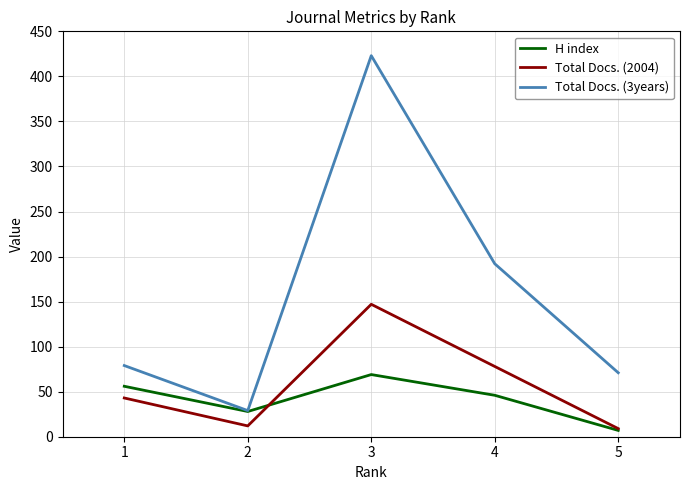

Reading left to right, extract all data points from this chart.

H index: 56	28	69	46	7
Total Docs. (2004): 43	12	147	78	9
Total Docs. (3years): 79	29	423	192	71